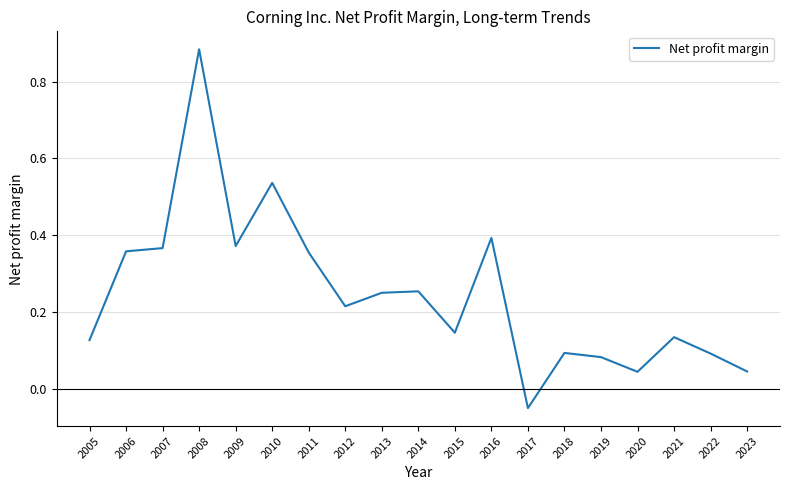

Which category has the lowest value across all series?

2017